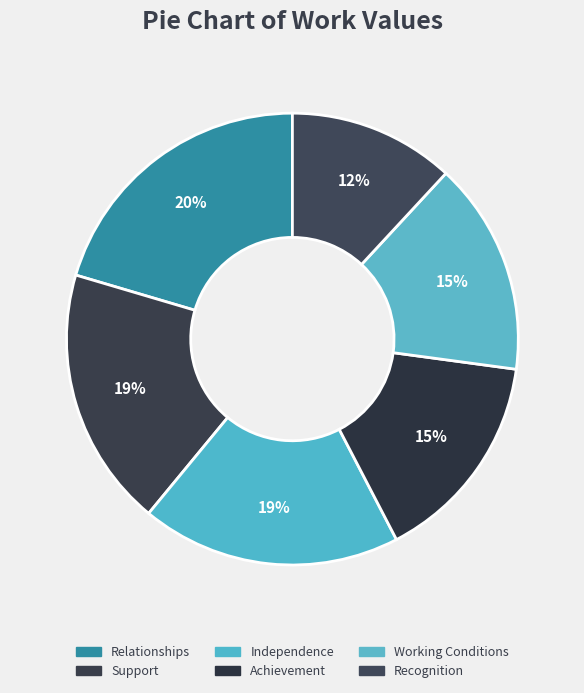

How many slices are in this pie chart?

6